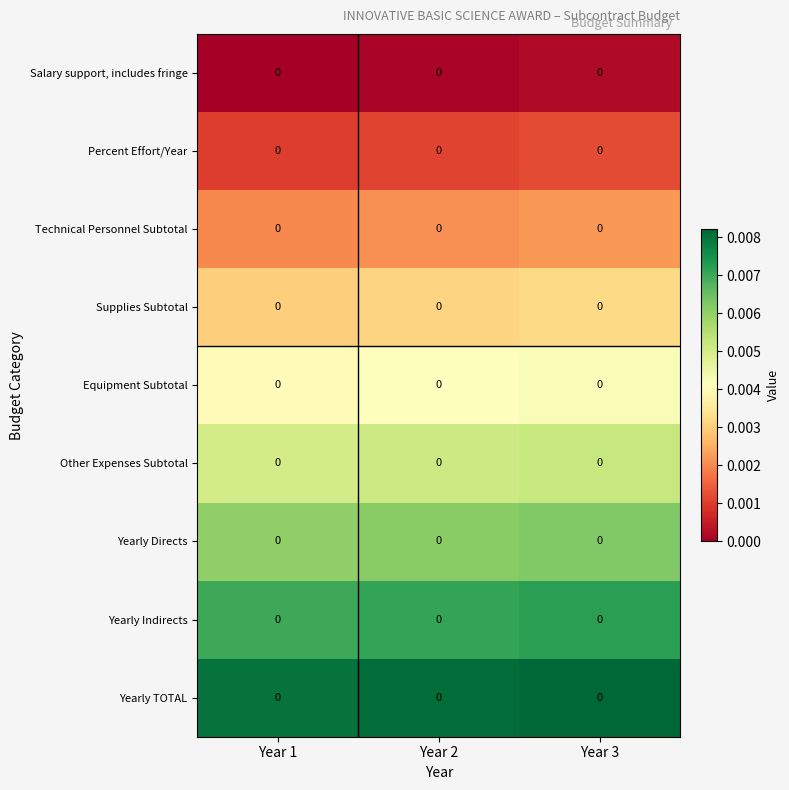

Which has a higher value, Year 2 or Year 1?

Year 2